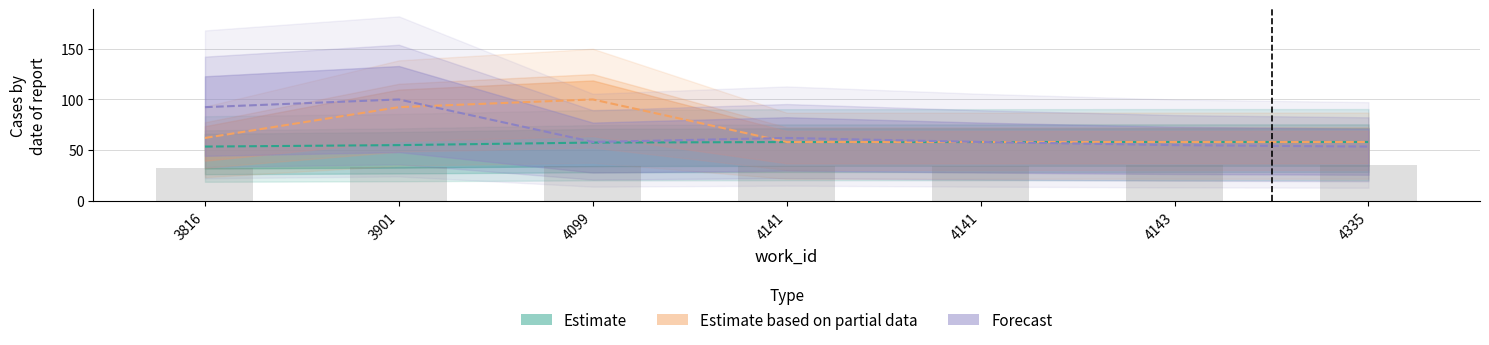

What is the value of the Estimate bar at the 6th from the left?

58.0